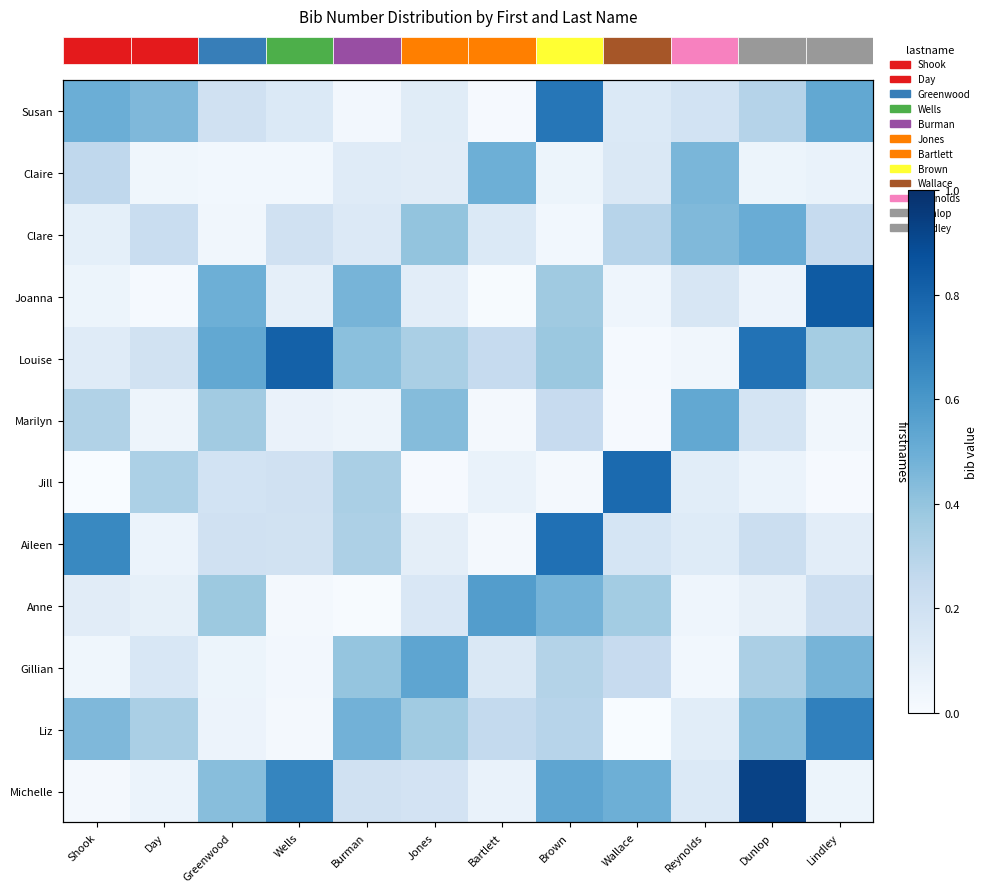

What is the spread (max minus min) of values at Wells?

0.8